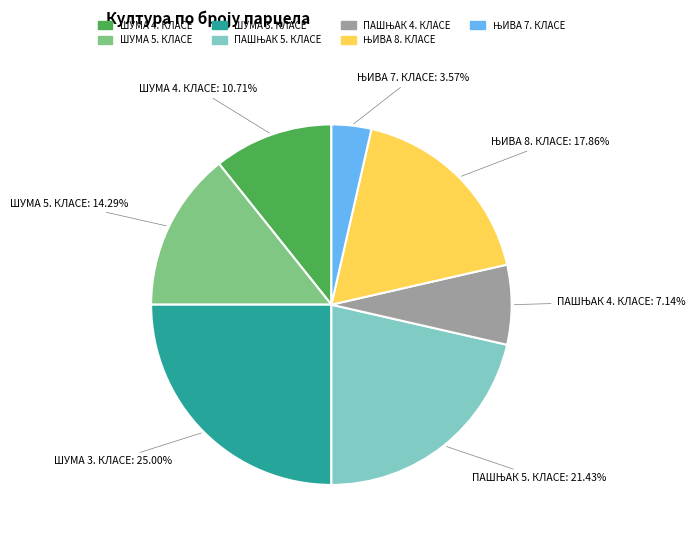

Which category has the biggest portion of the pie?

ШУМА 3. КЛАСЕ